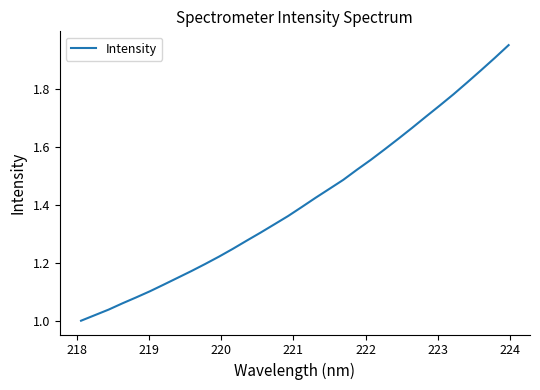

How many lines are shown in the chart?

1